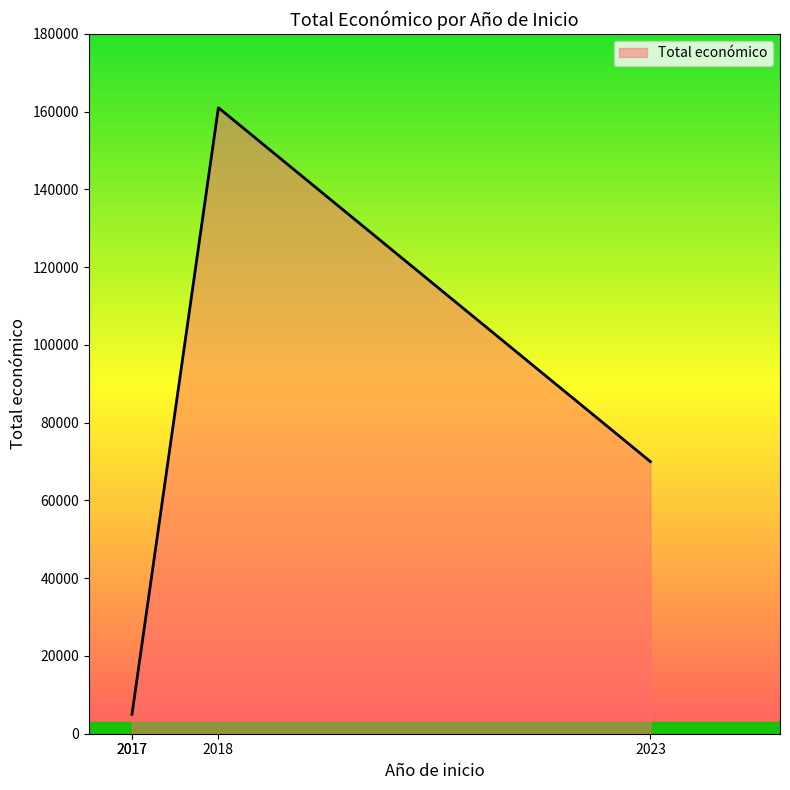

How many lines are shown in the chart?

1